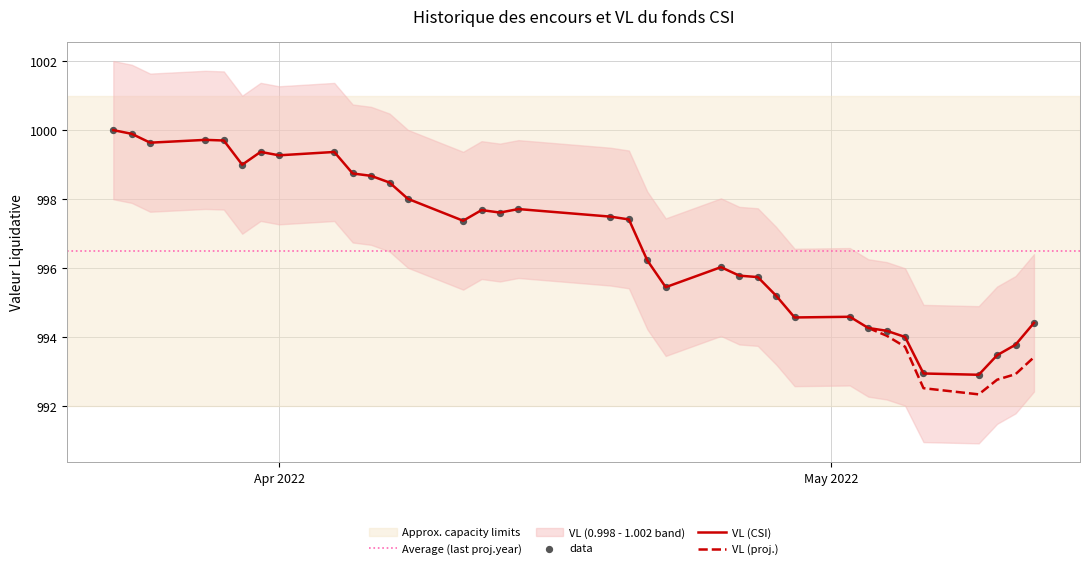

What is the maximum value for VL (CSI)?

1000.0